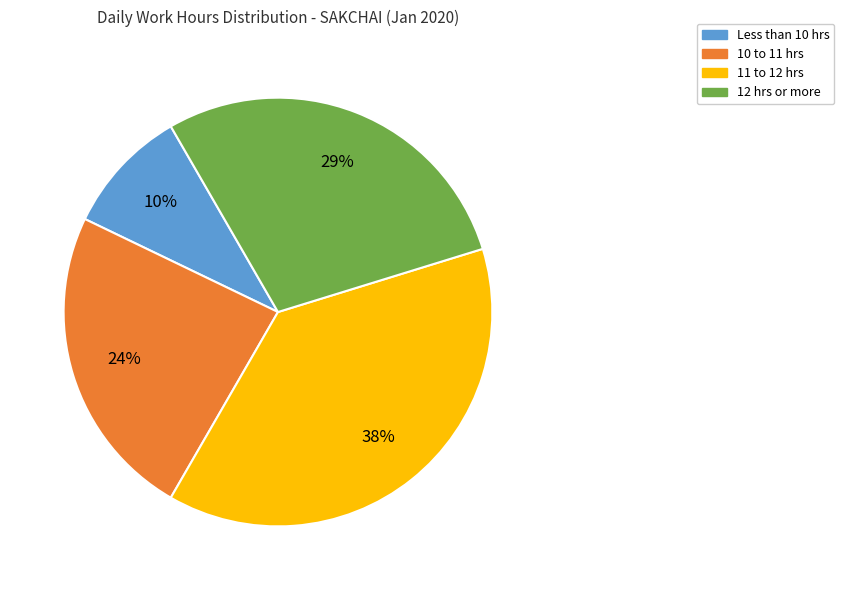

Does any single category account for the majority?

No